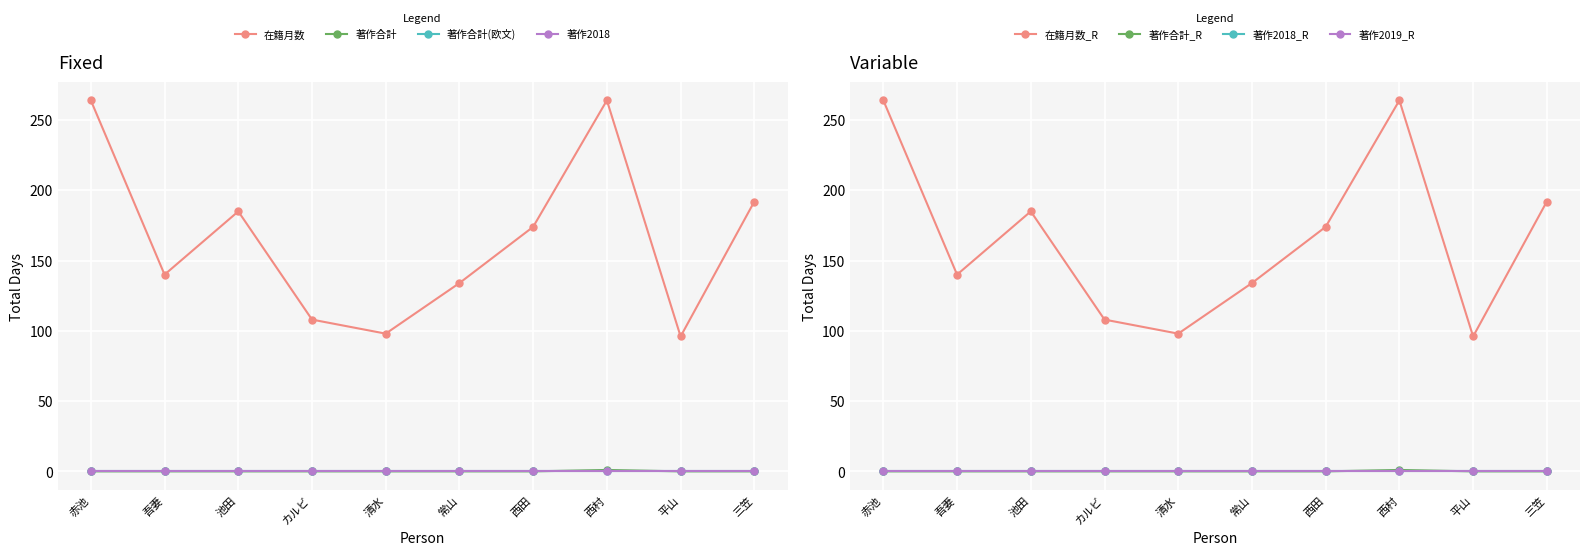

True or false: 著作合計(欧文) and 著作合計 cross at least once.

False